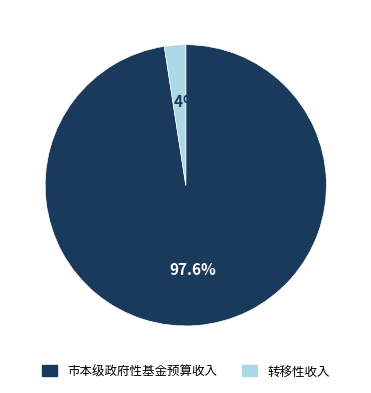

True or false: 转移性收入 accounts for 13% of the total.

False